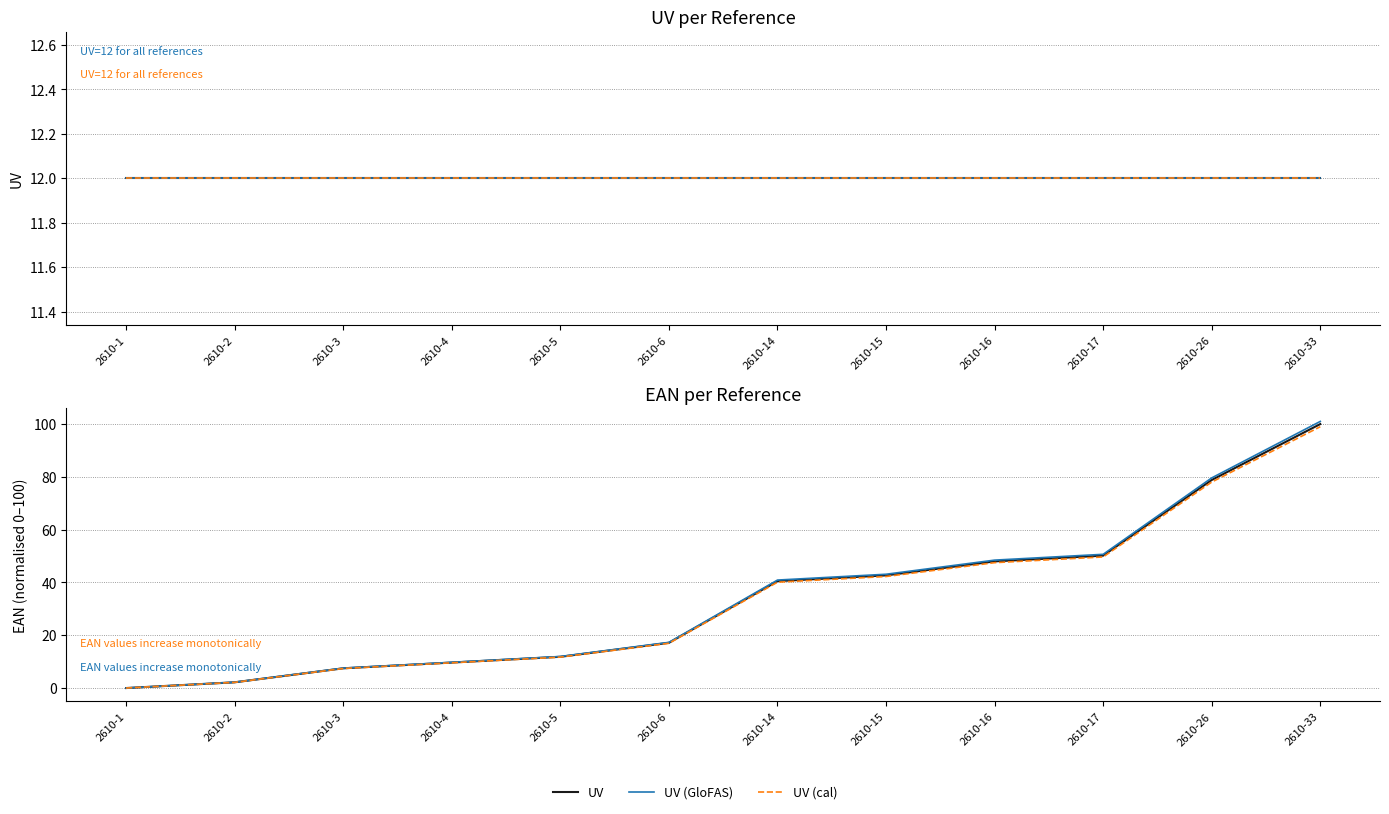

True or false: EAN (cal) and EAN (GloFAS) cross at least once.

False